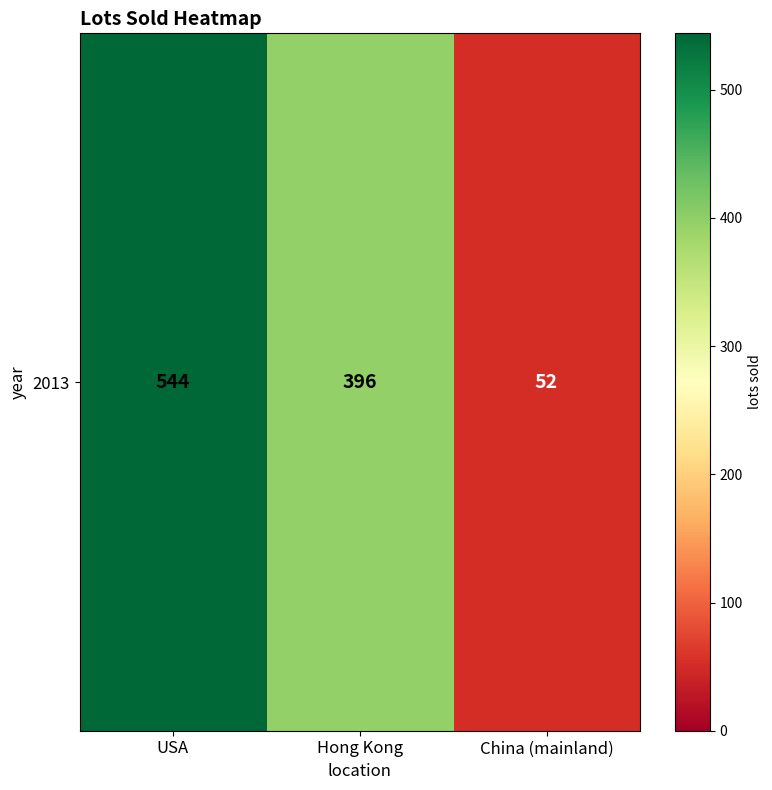

Rank the categories by value from highest to lowest.

USA, Hong Kong, China (mainland)